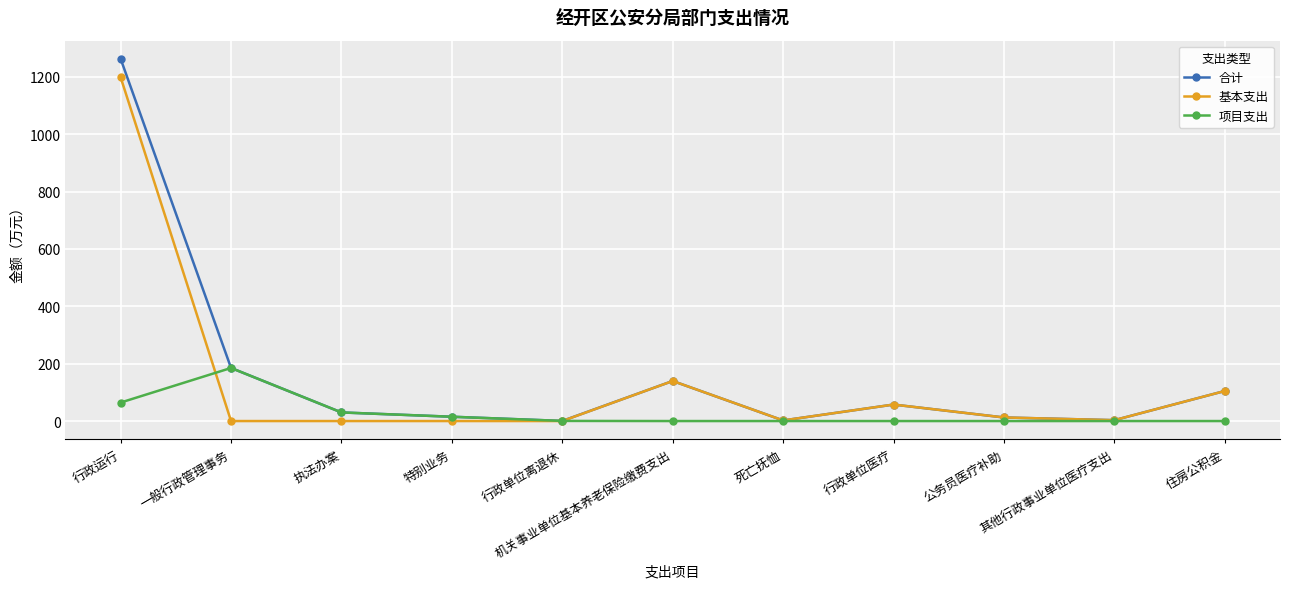

What position from the left is 机关事业单位基本养老保险缴费支出?

6